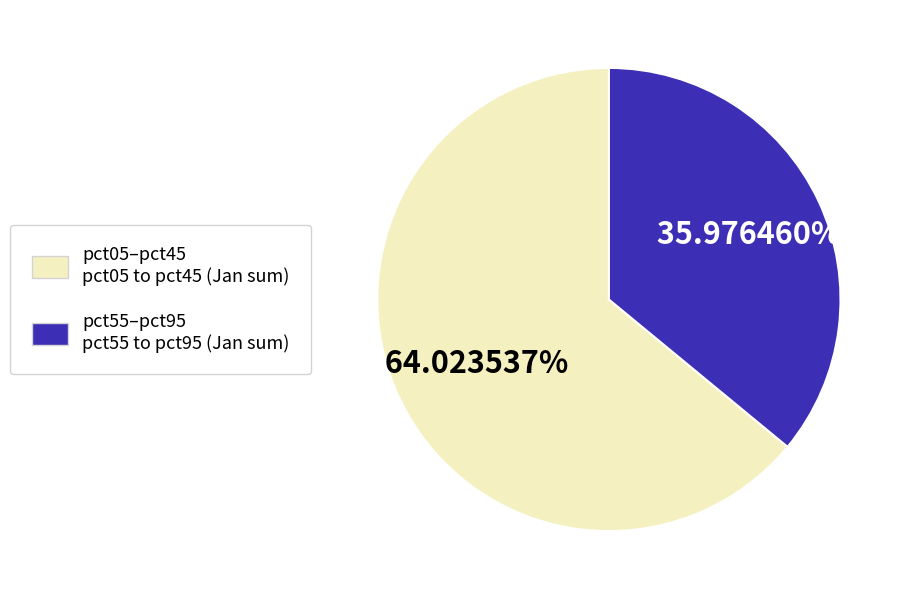

To the nearest percent, what is the average slice percentage?

50%